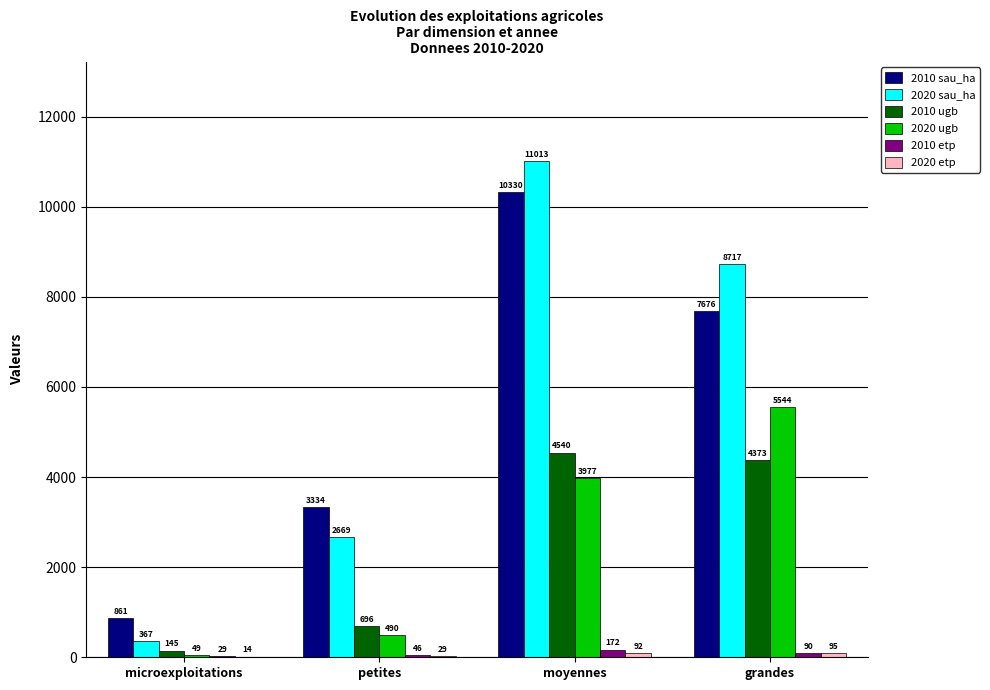

Is it true that 2020 sau_ha equals 3794.1 at moyennes?

False